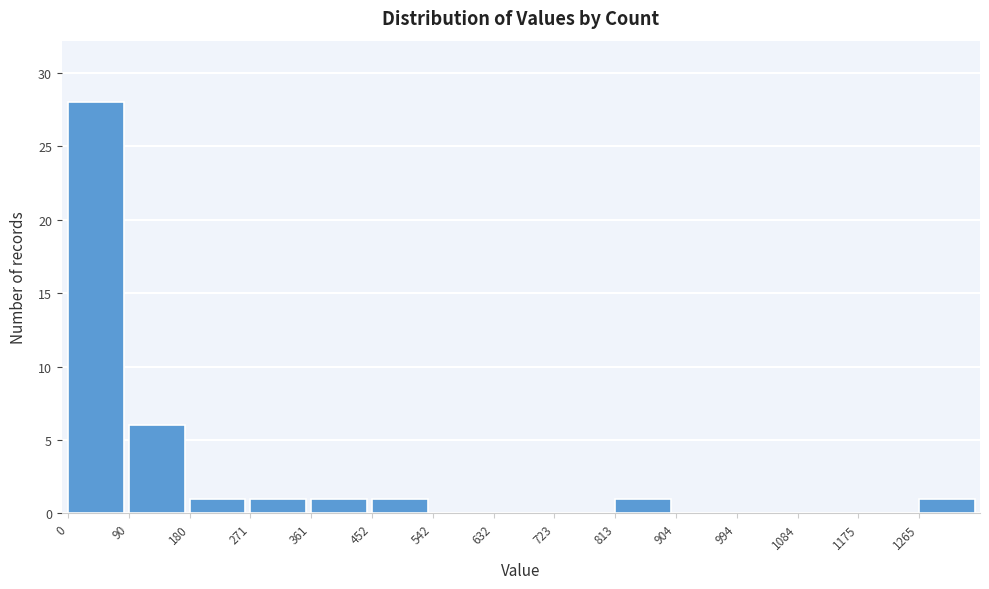

Reading left to right, transcribe this chart: for each bar, give the range it covers on the x-axis and its height. Neither the bar edges nor the heights are printed on the chart, so give them approximately, as read against the axes.

0 to 90: 28
90 to 180: 6
180 to 270: 1
270 to 360: 1
360 to 450: 1
450 to 540: 1
540 to 630: 0
630 to 720: 0
720 to 810: 0
810 to 900: 1
900 to 990: 0
990 to 1080: 0
1080 to 1180: 0
1180 to 1270: 0
1270 to 1360: 1